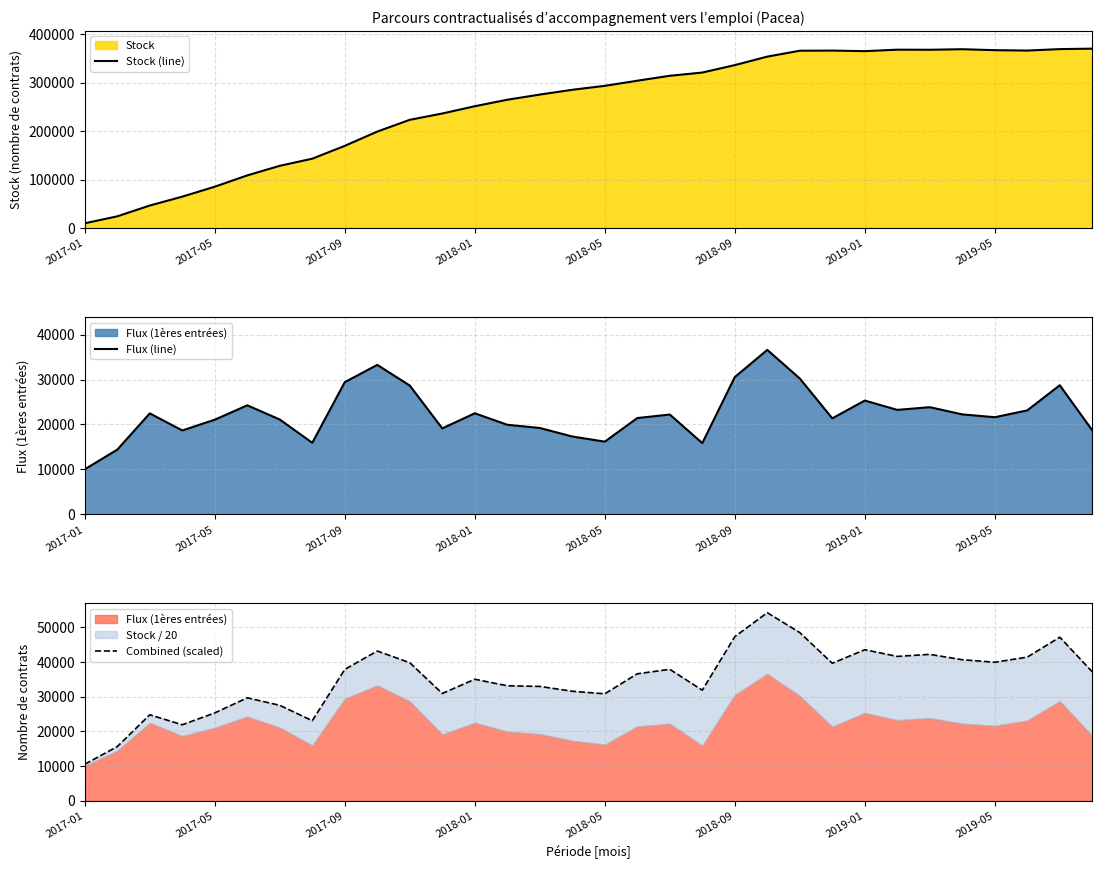

What is the lowest value of the Stock (line) series?

10012